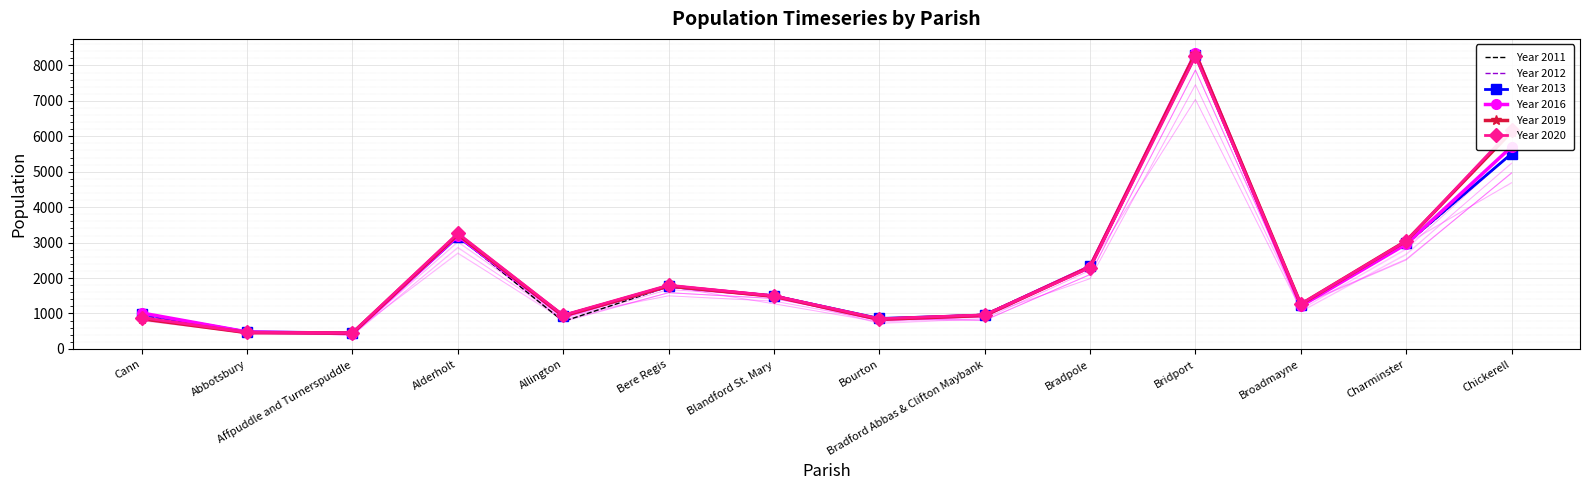

True or false: Year 2013 has more than 1 points higher than both neighbors.

True